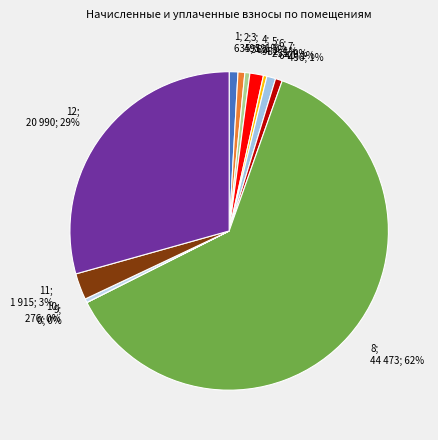

Is it true that 2; 495; 1% is 1% of the pie?

True